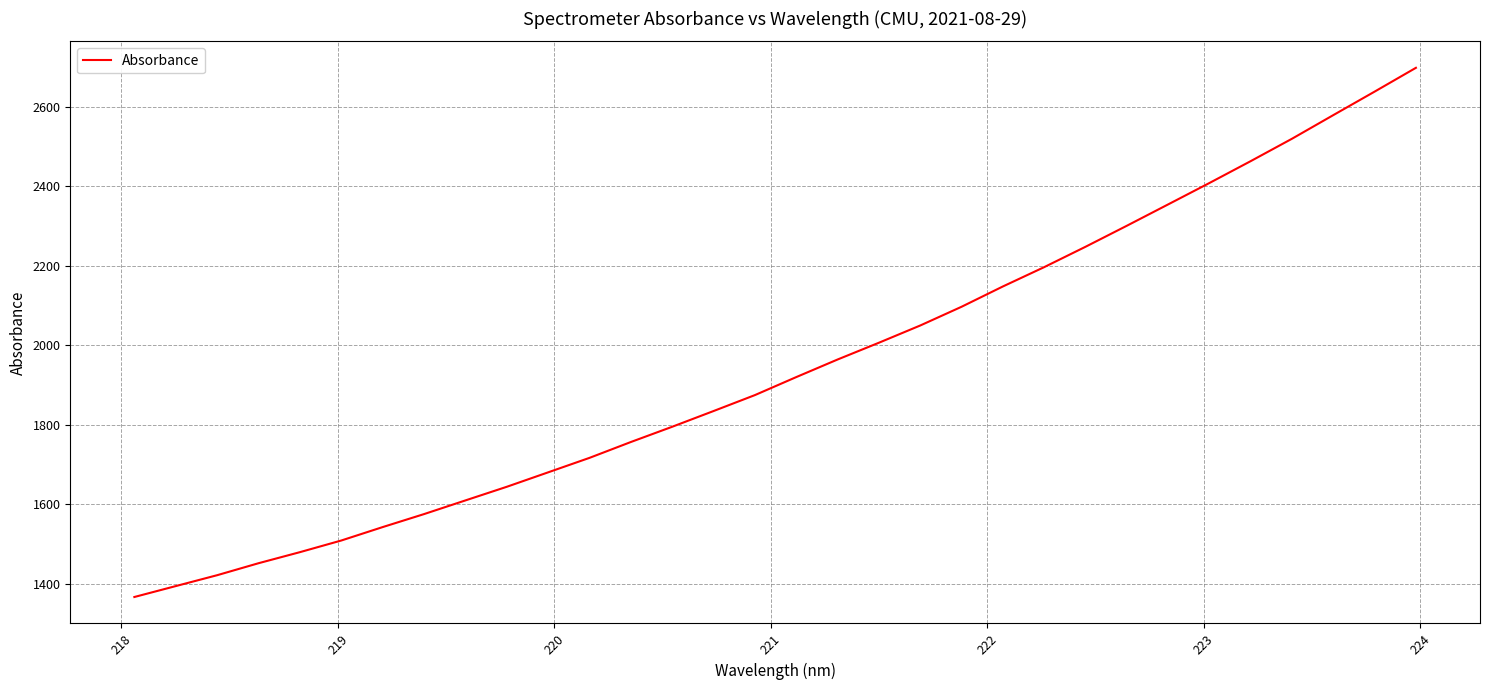

What is the difference between the maximum and minimum values?

1331.7